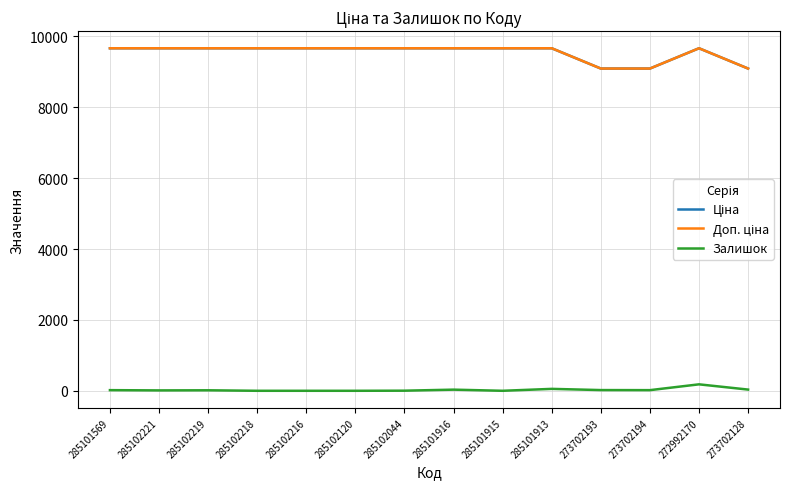

Which series has the widest spread of values?

Ціна